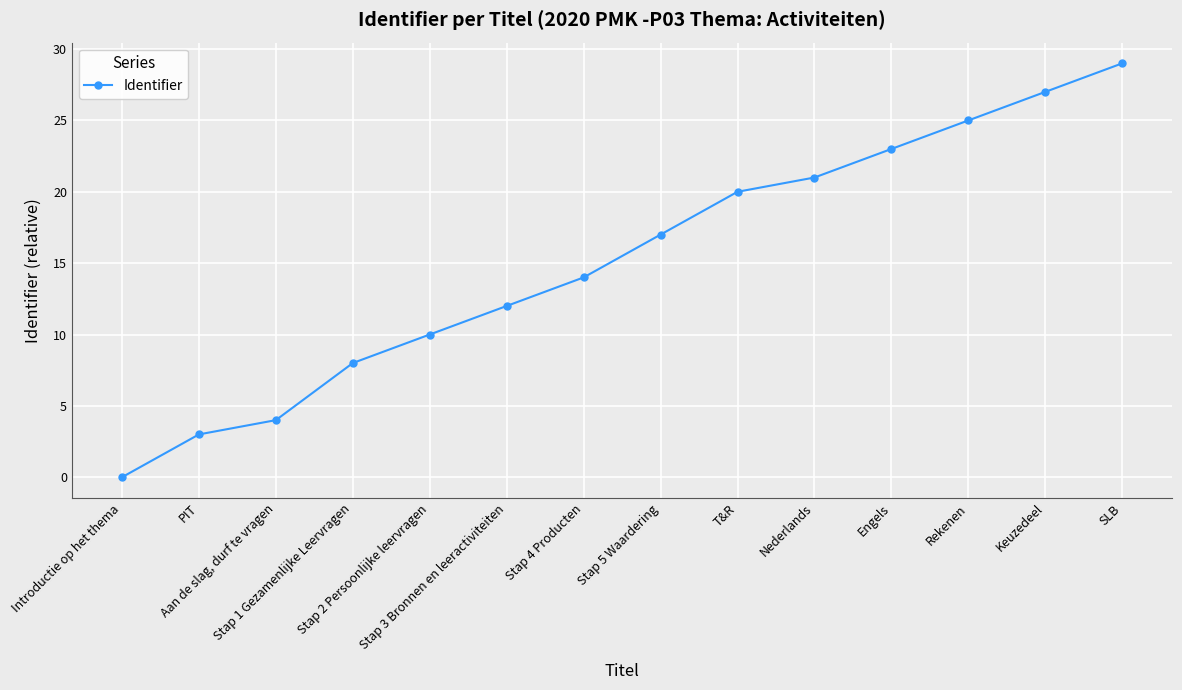

Does the chart display data point markers on the line(s)?

Yes